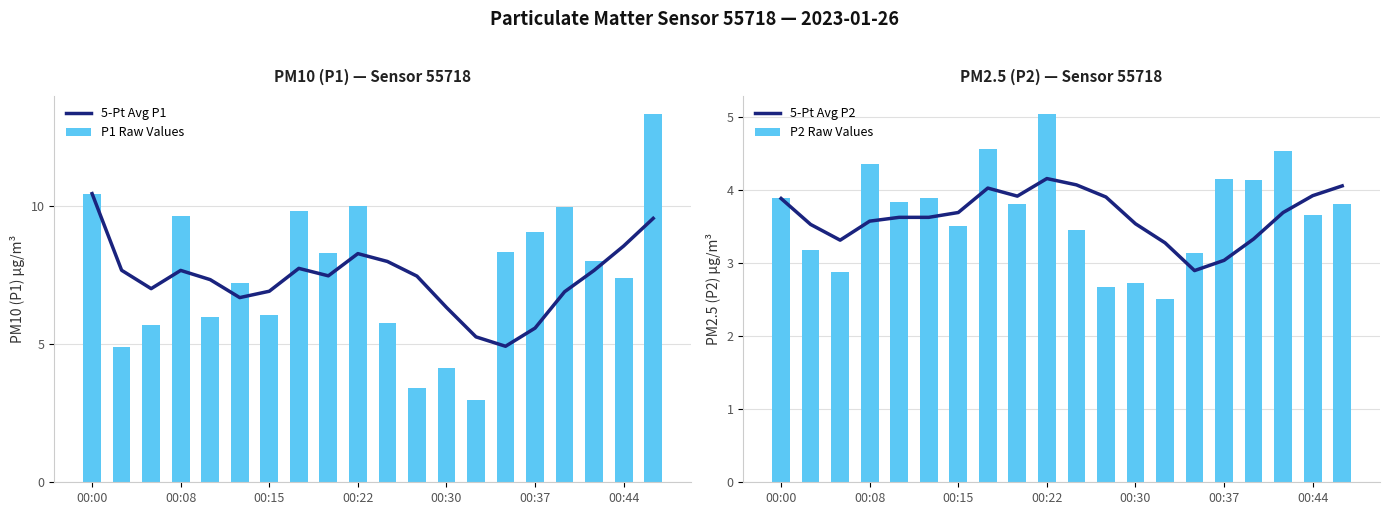

The P2 Raw Values series shows 2.1 at 00:08. True or false?

False